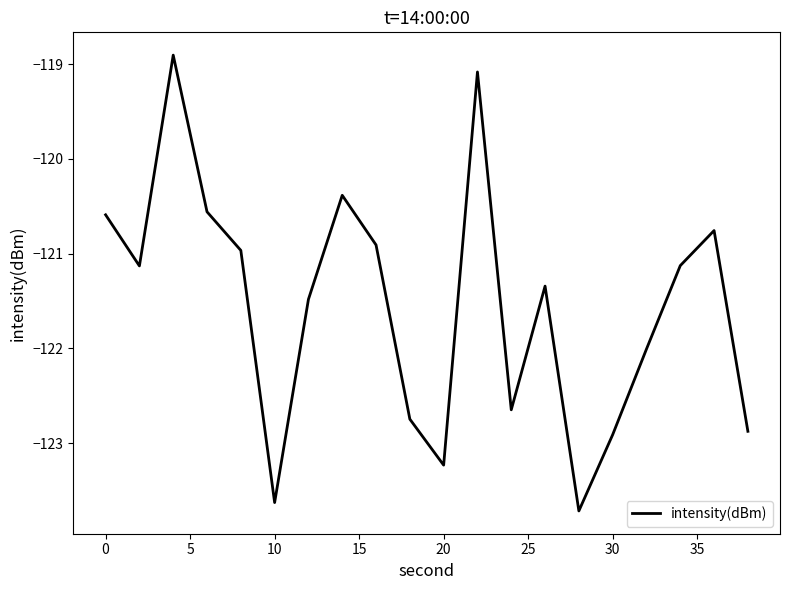

What is the difference between the maximum and minimum values?

4.8